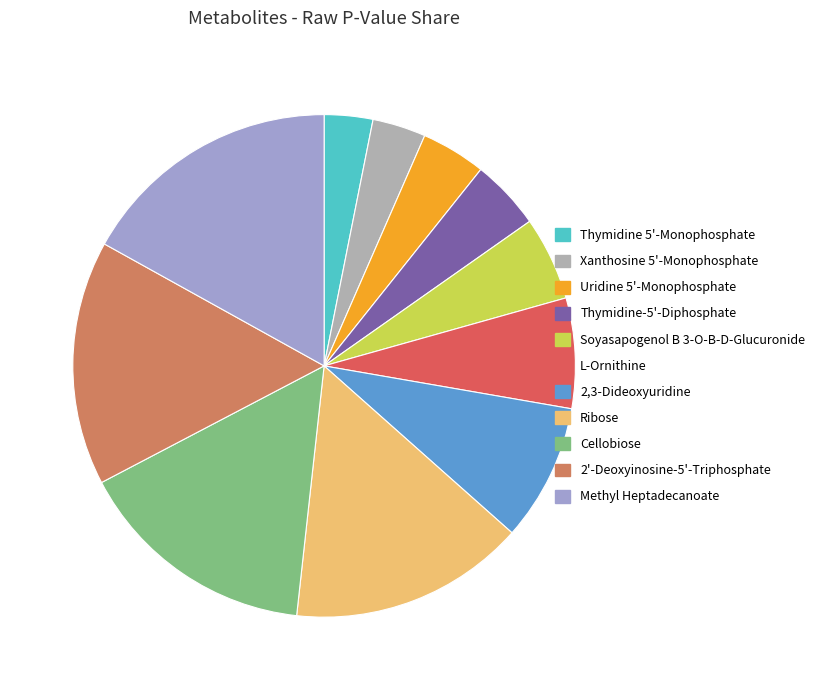

How much of the chart is everything except Thymidine 5'-Monophosphate?

96.9%